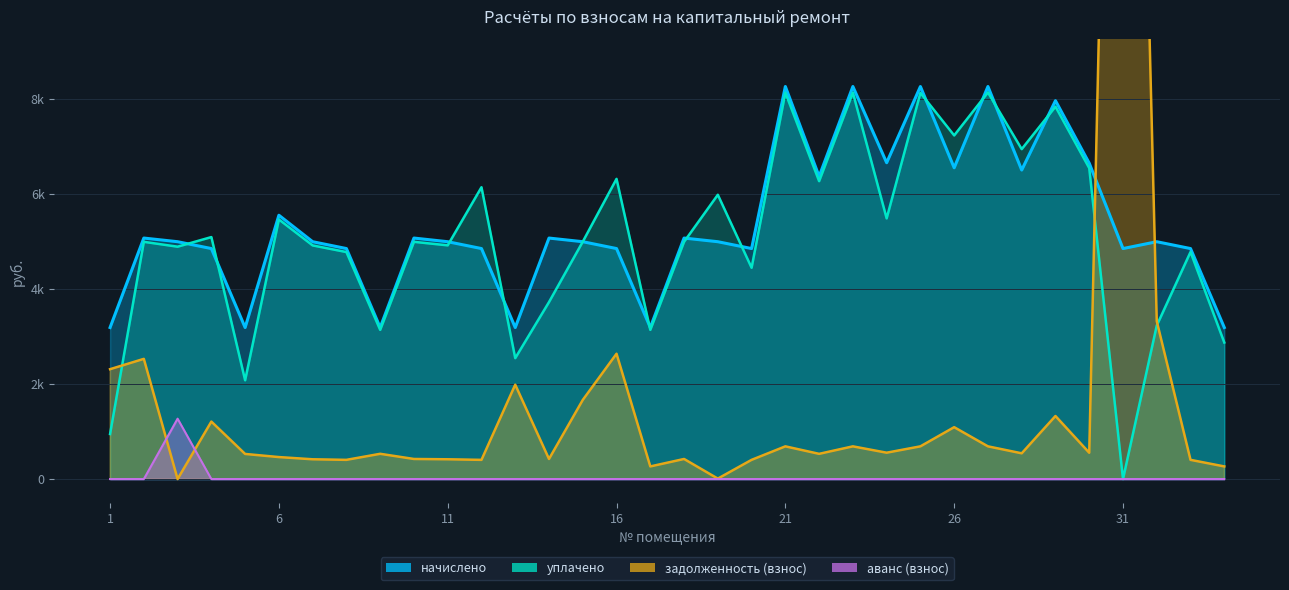

How many intersections are there between уплачено and задолженность (взнос)?

3